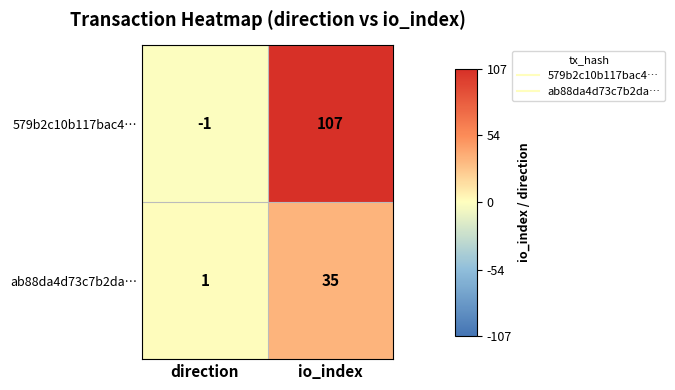

Reading left to right, what are all the values shown in this chart?

579b2c10b117bac4…: direction=-1	io_index=107
ab88da4d73c7b2da…: direction=1	io_index=35